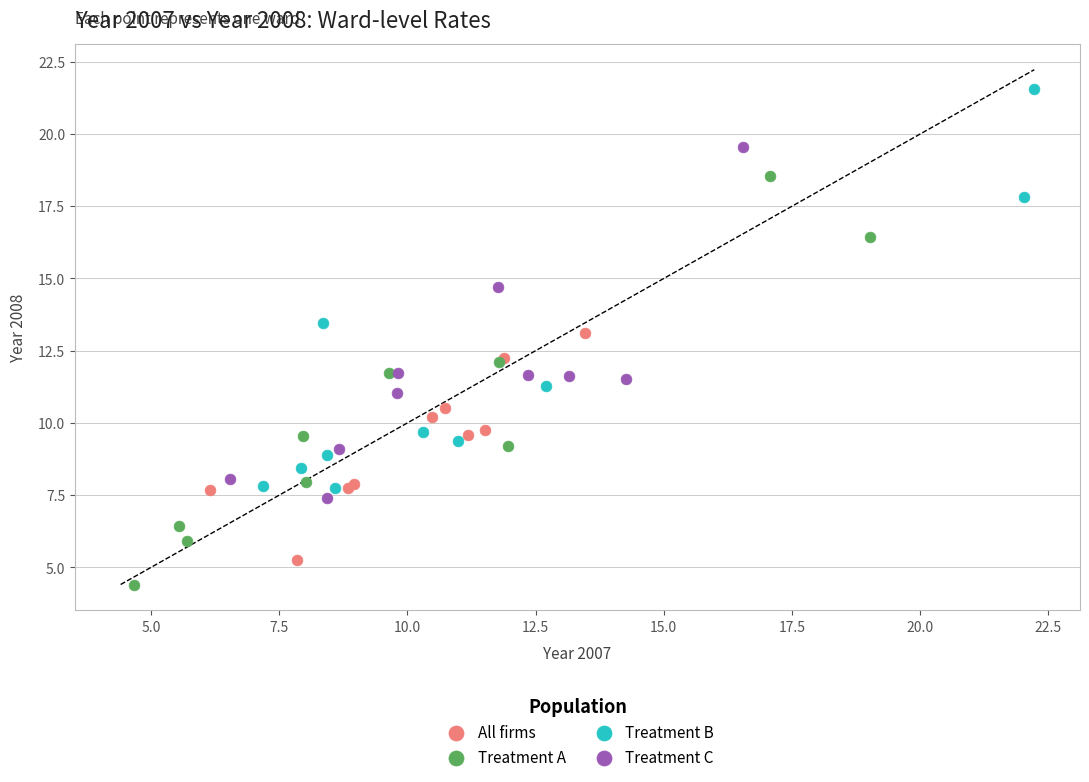

Which series reaches the maximum Y coordinate?

Treatment B